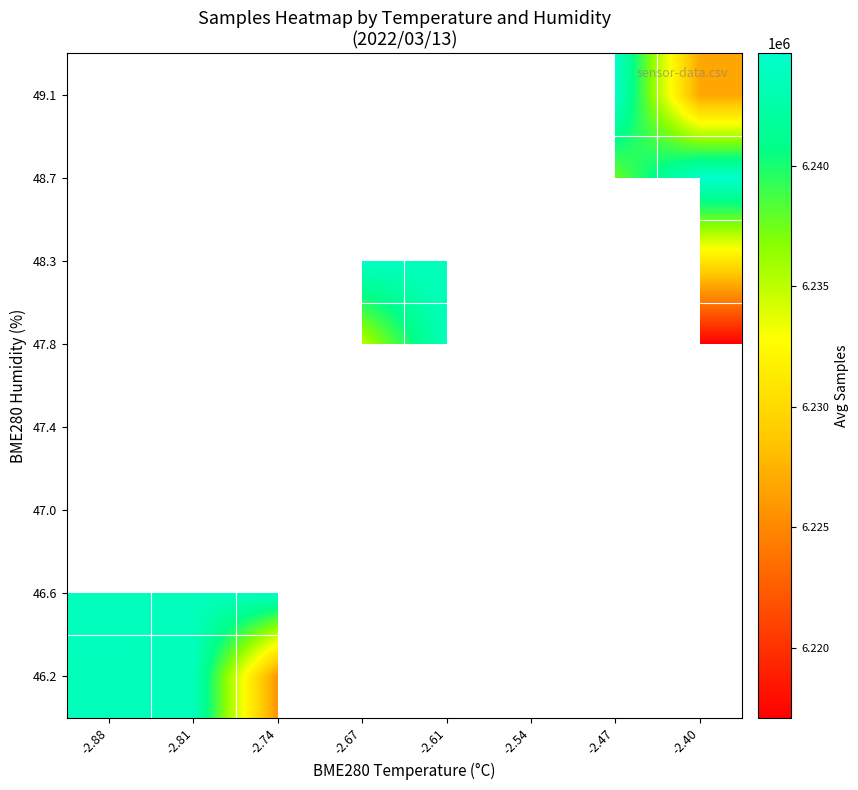

Is it true that 48.3 equals 2037961.9 at -2.61?

False